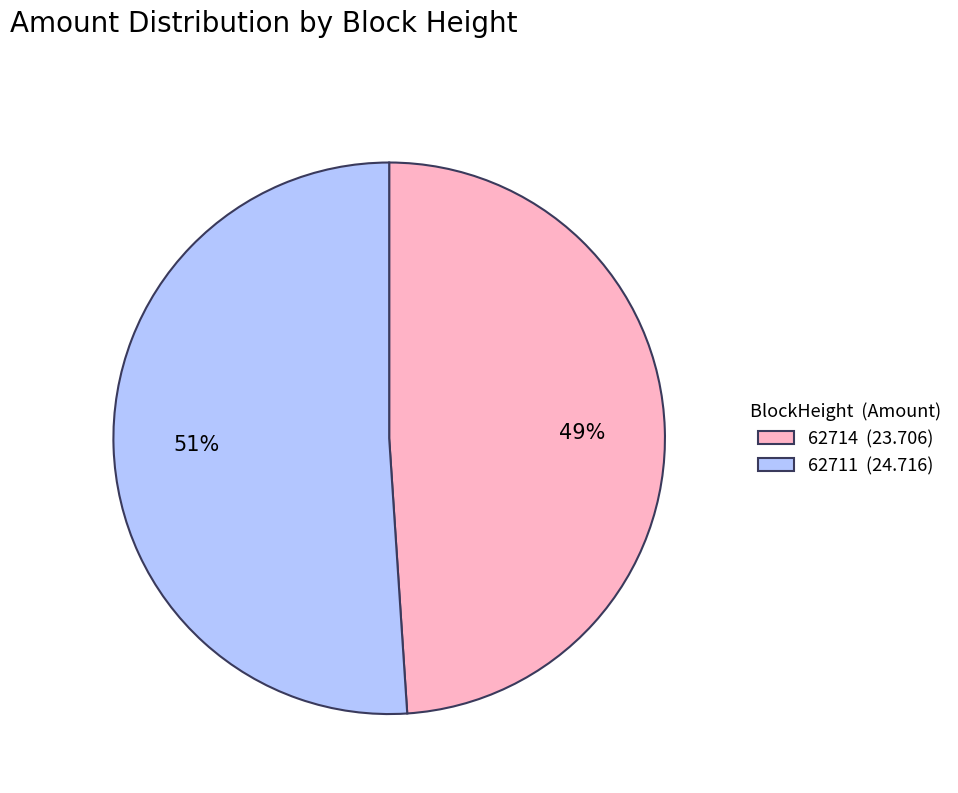

Which category has the smallest portion of the pie?

62714